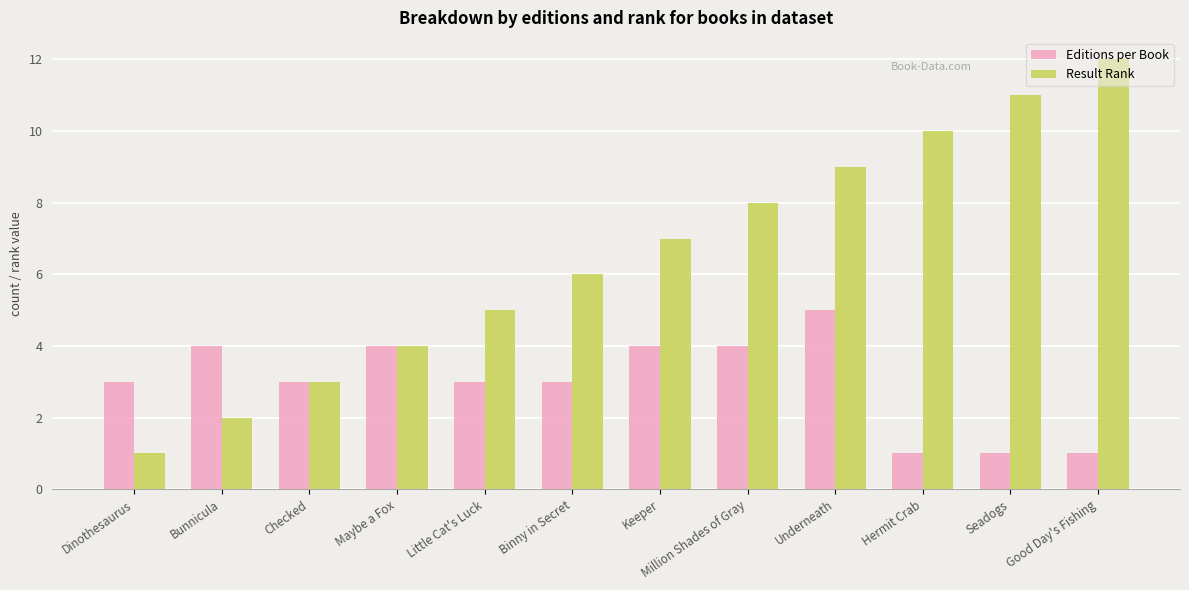

What is the total value across all series at Bunnicula?

6